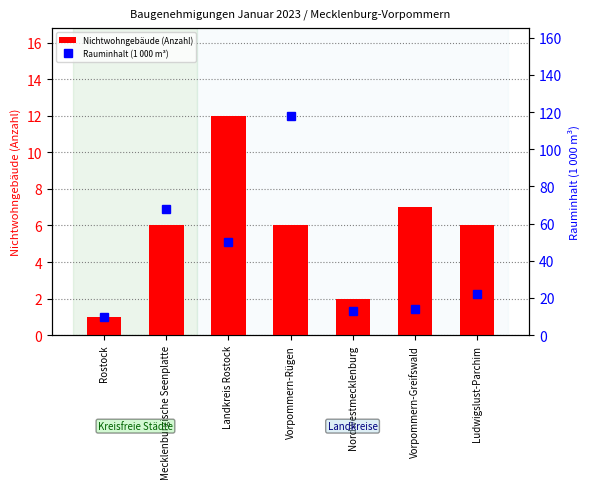

Reading left to right, extract all data points from this chart.

Nichtwohngebäude (Anzahl): 1	6	12	6	2	7	6
Rauminhalt (1 000 m³): 10	68	50	118	13	14	22